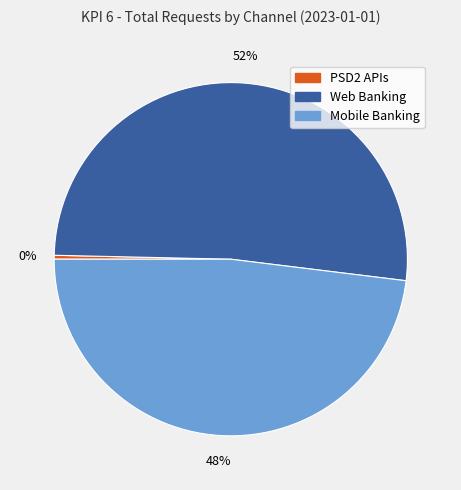

How many segments does this pie chart have?

3